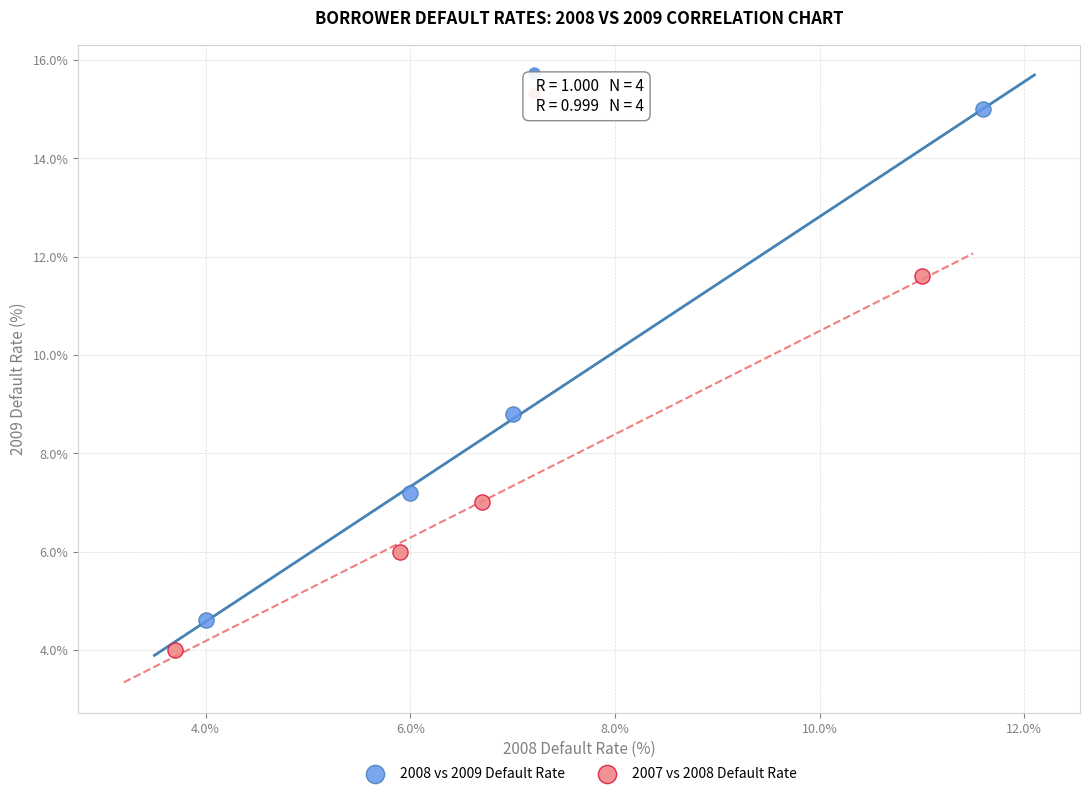

Which series reaches the minimum Y coordinate?

2007 vs 2008 Default Rate